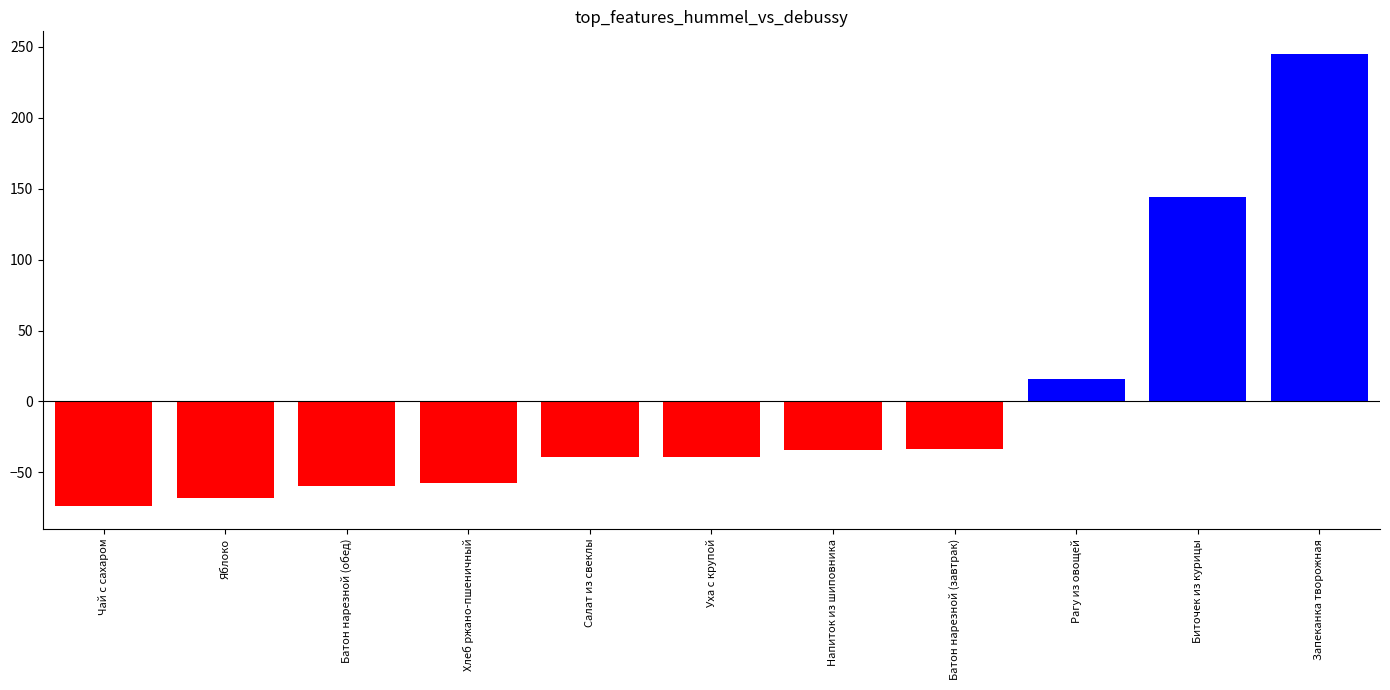

What is the label of the 6th bar from the right?

Уха с крупой